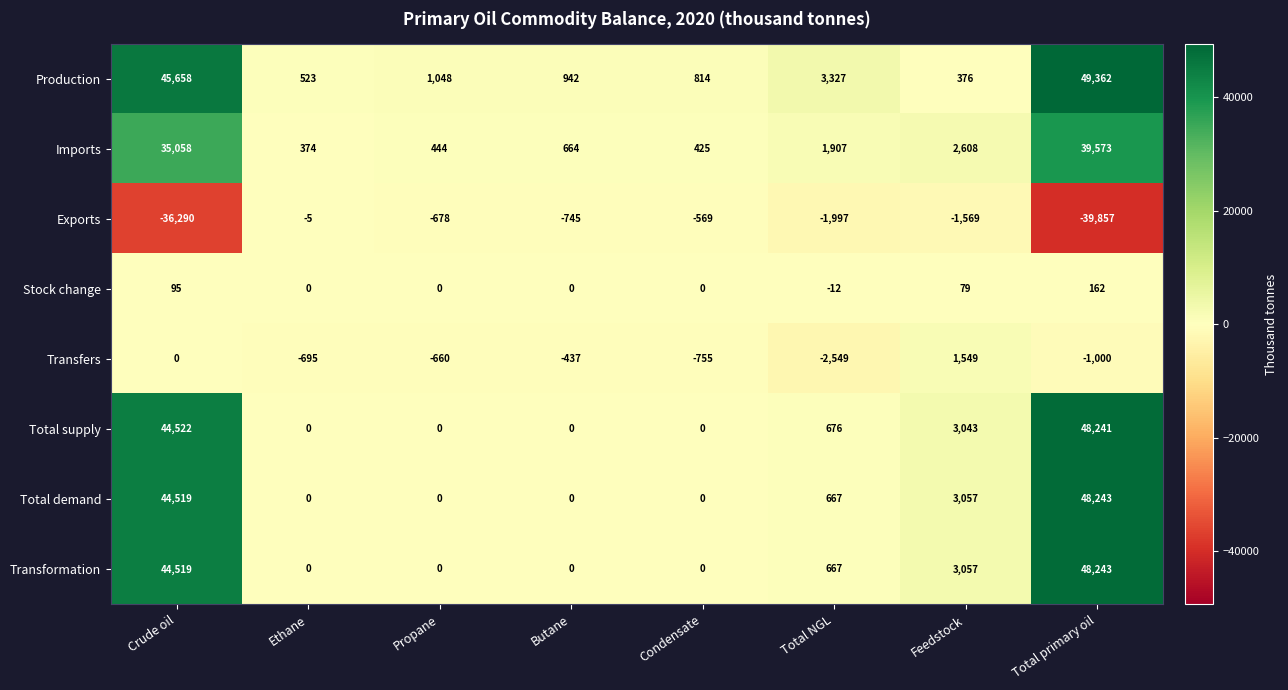

At which category is the sum across all series the highest?

Total primary oil